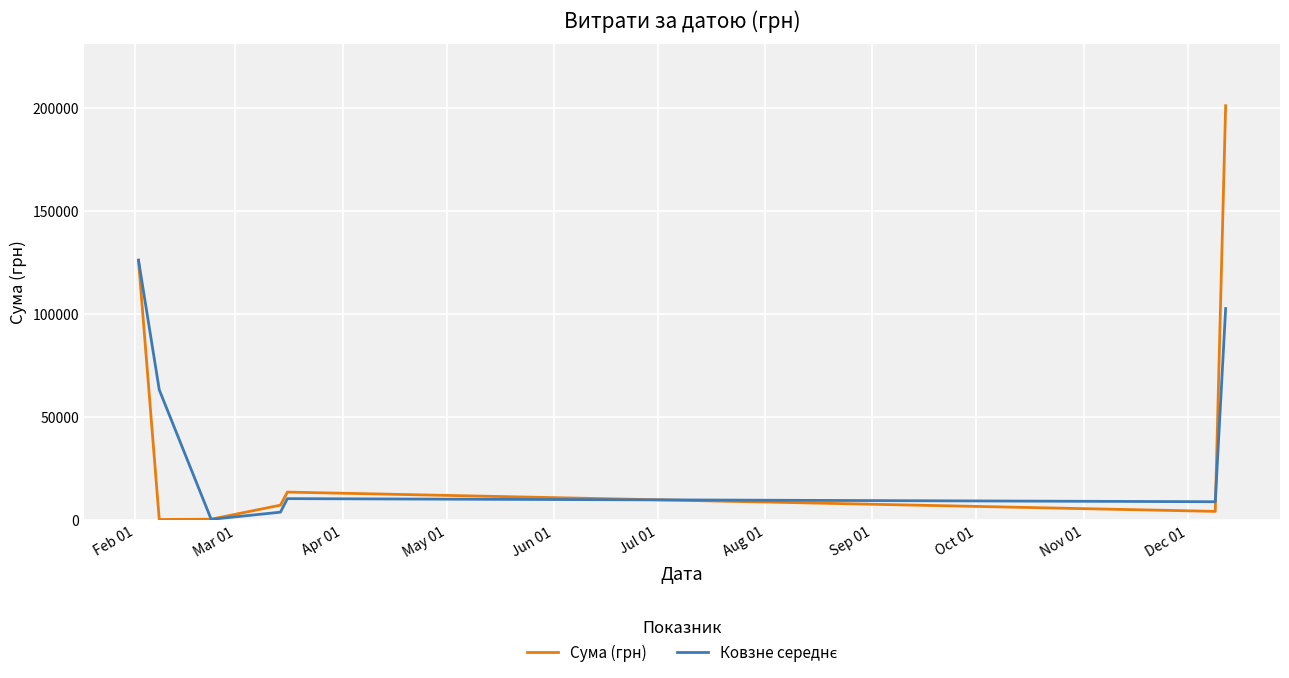

Which series has the widest spread of values?

Сума (грн)